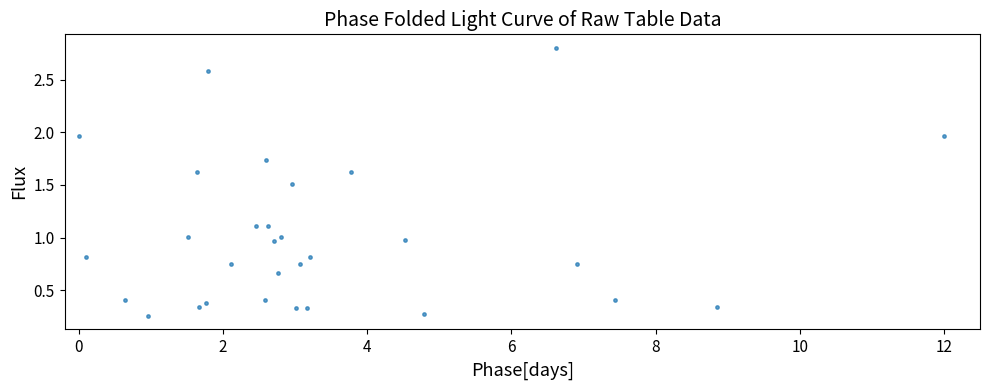

What is the range of X values (max minus min)?

12.0